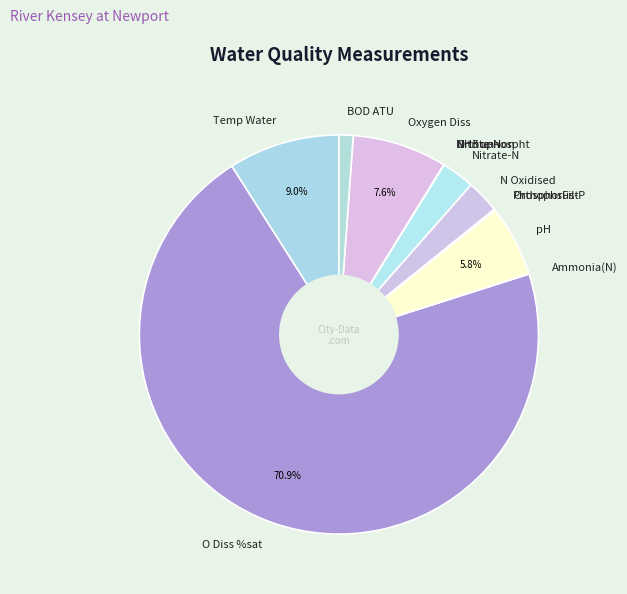

Which slice is the largest?

O Diss %sat